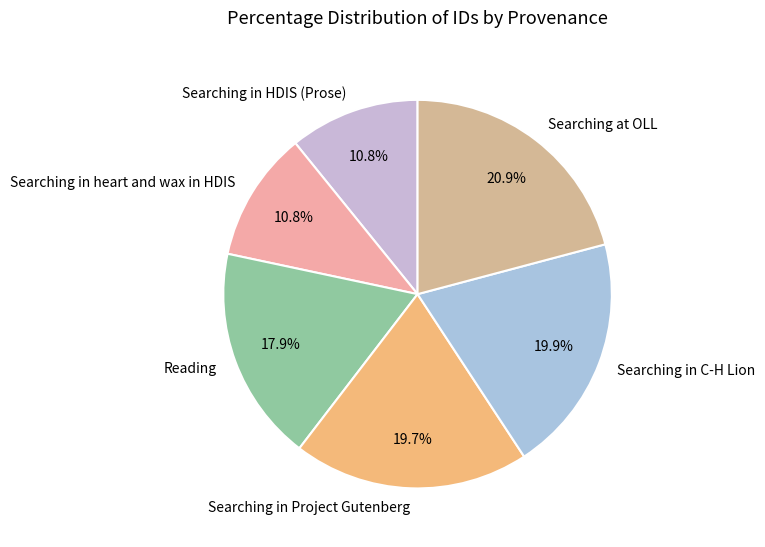

What is the ratio of the value at Searching in HDIS (Prose) to the value at Searching at OLL?

0.5